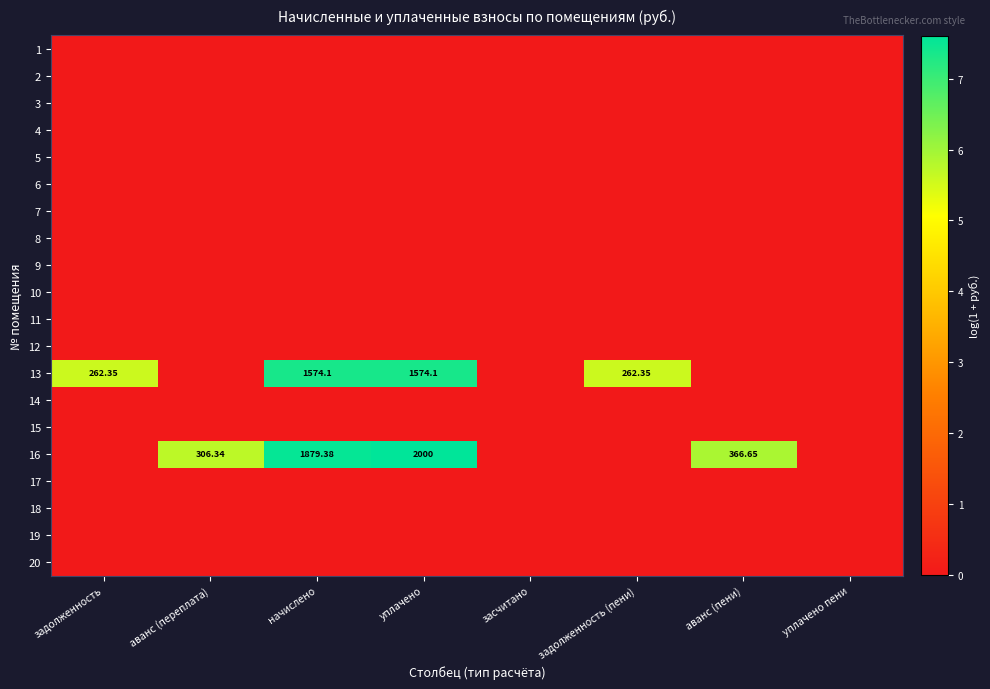

What is the greatest value displayed?

7.6